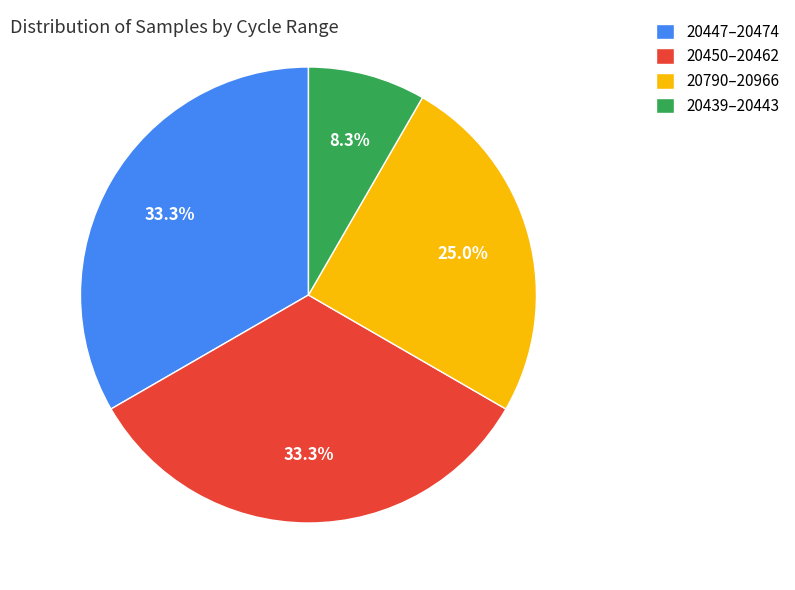

What portion of the pie excludes 20790–20966?

75.0%